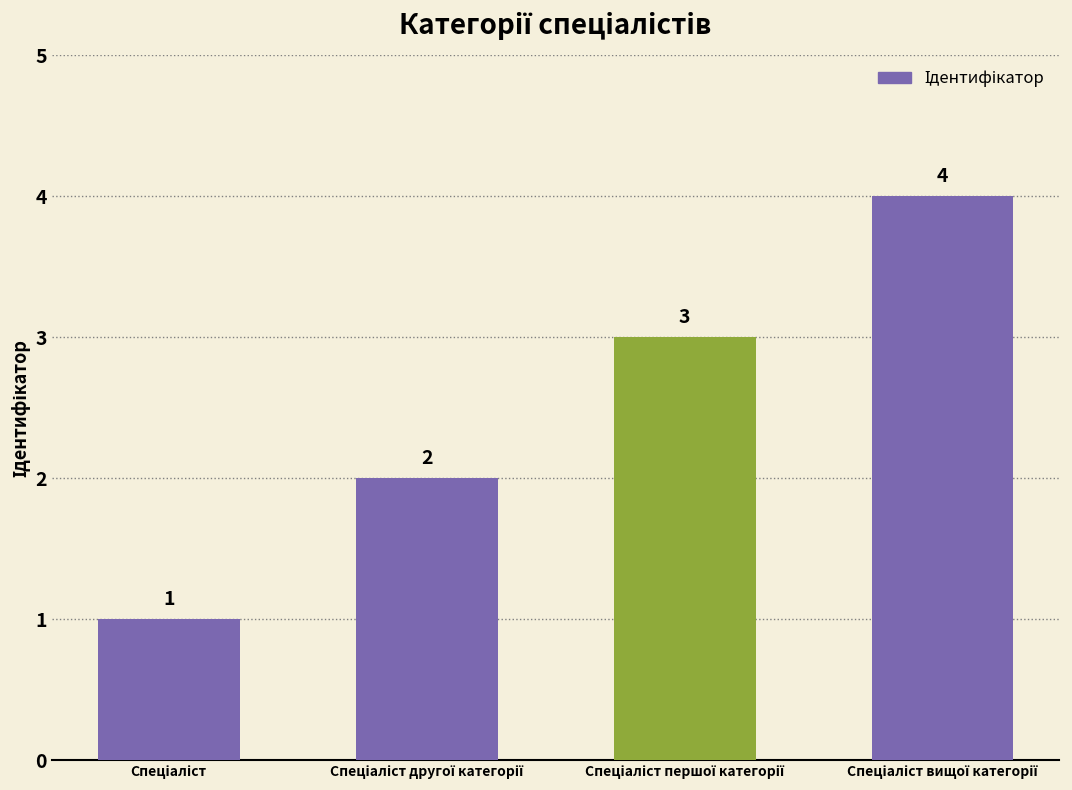

What is the value of the 3rd bar from the left?

3